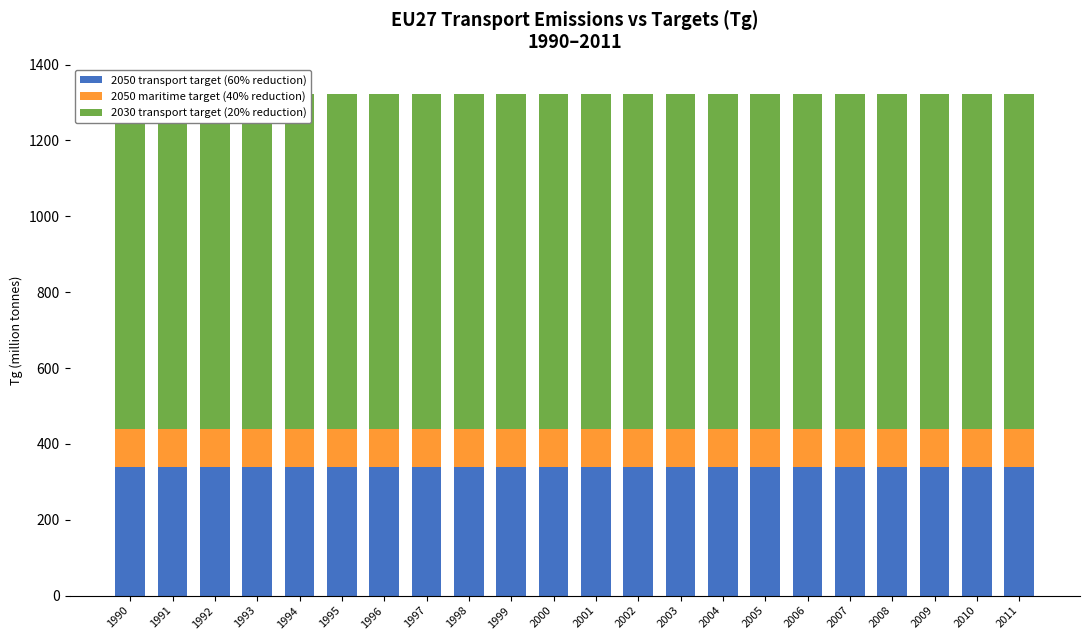

Is it true that 2030 transport target (20% reduction) equals 1583.9 at 2009?

False